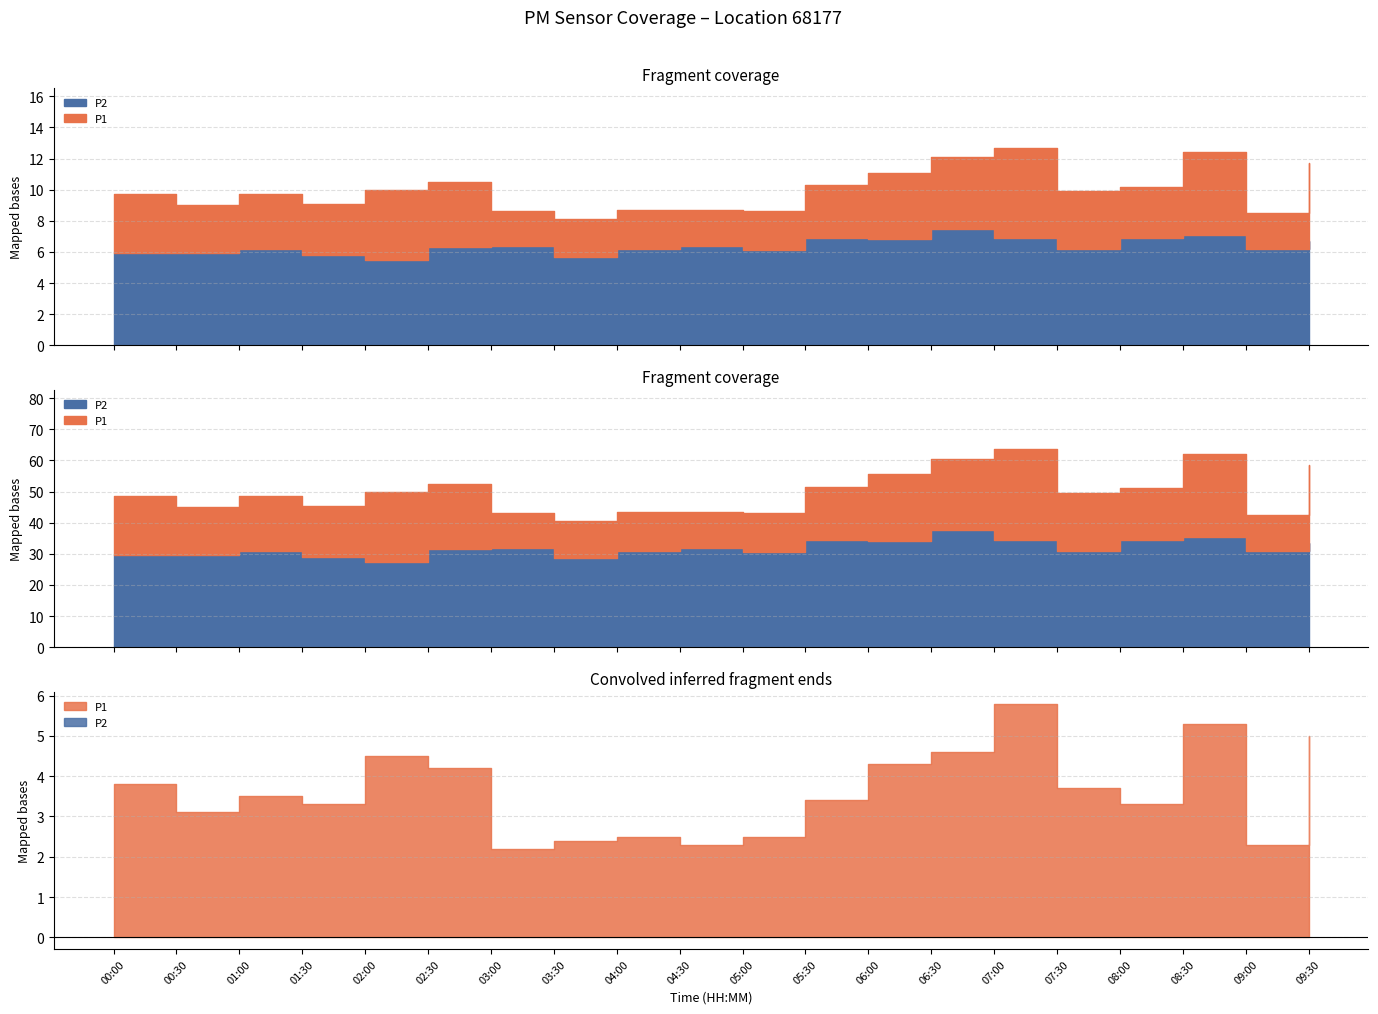

Reading left to right, list all the values displayed in this chart.

P1: 00:00=9.7	00:30=9.0	01:00=9.7	01:30=9.1	02:00=10.0	02:30=10.5	03:00=8.6	03:30=8.1	04:00=8.7	04:30=8.7	05:00=8.6	05:30=10.3	06:00=11.1	06:30=12.1	07:00=12.7	07:30=9.9	08:00=10.2	08:30=12.4	09:00=8.5	09:30=11.7
P2: 00:00=5.9	00:30=5.9	01:00=6.2	01:30=5.8	02:00=5.5	02:30=6.3	03:00=6.4	03:30=5.7	04:00=6.2	04:30=6.4	05:00=6.1	05:30=6.9	06:00=6.8	06:30=7.5	07:00=6.9	07:30=6.2	08:00=6.9	08:30=7.1	09:00=6.2	09:30=6.7